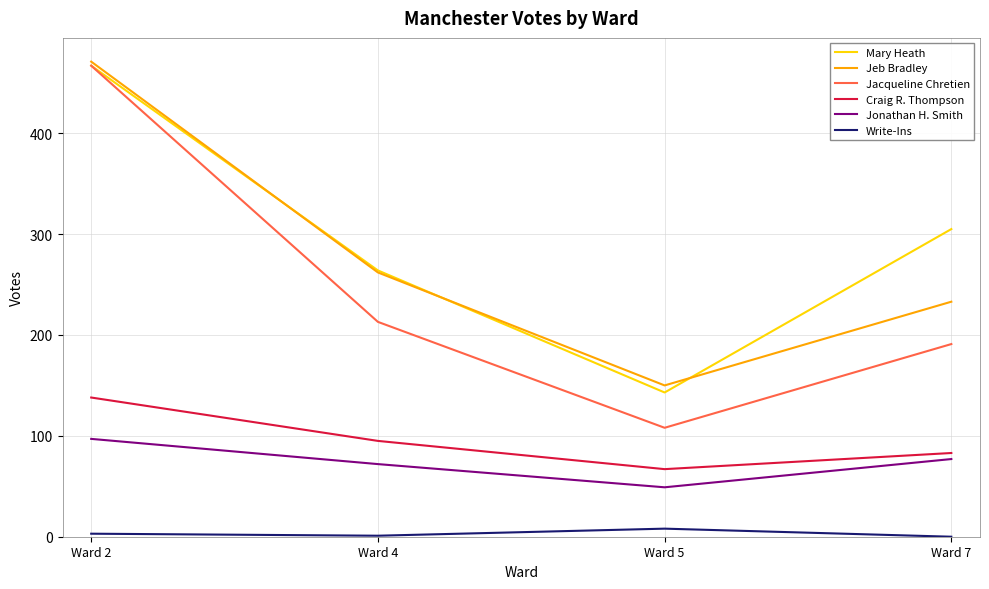

The value of Jonathan H. Smith at Ward 5 is 49. True or false?

True